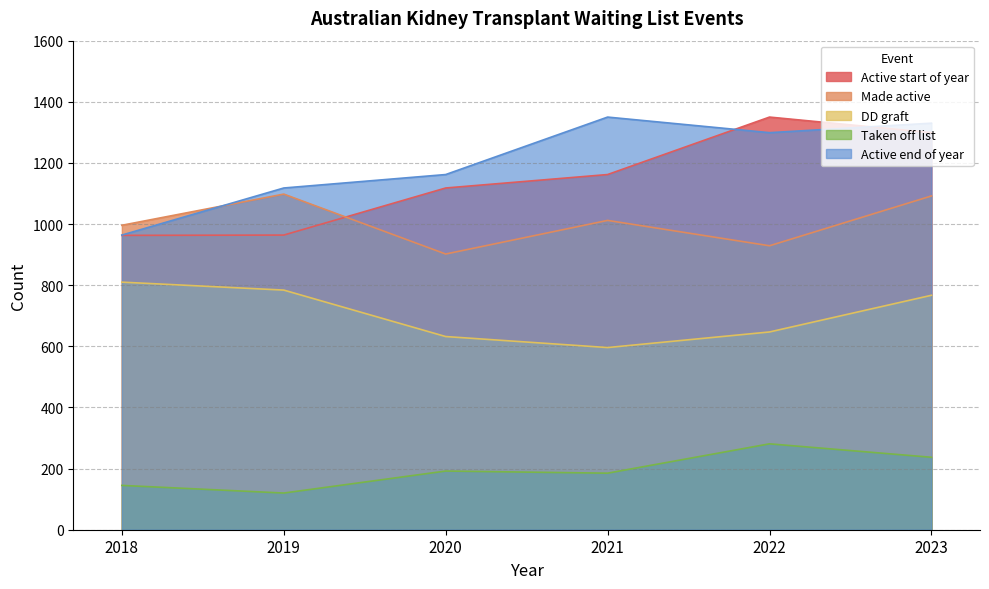

List the labels in order of Made active value, smallest first.

2020, 2022, 2018, 2021, 2023, 2019